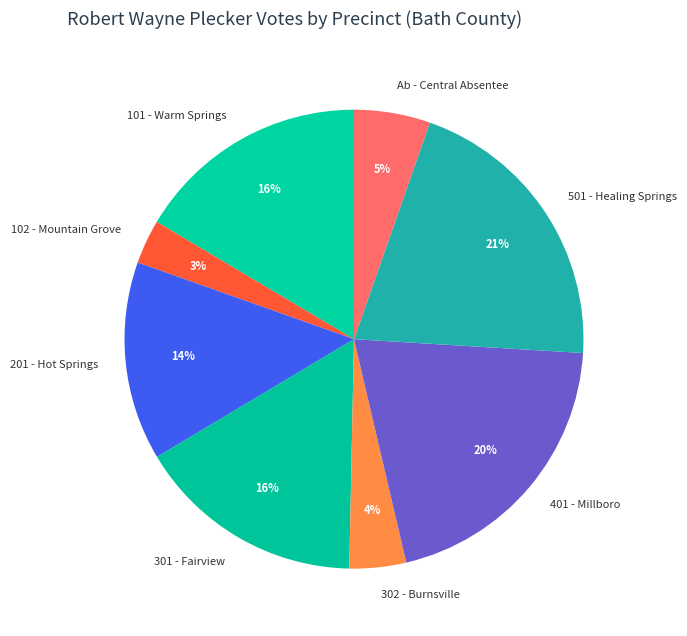

To the nearest percent, what portion does Ab - Central Absentee represent?

5%